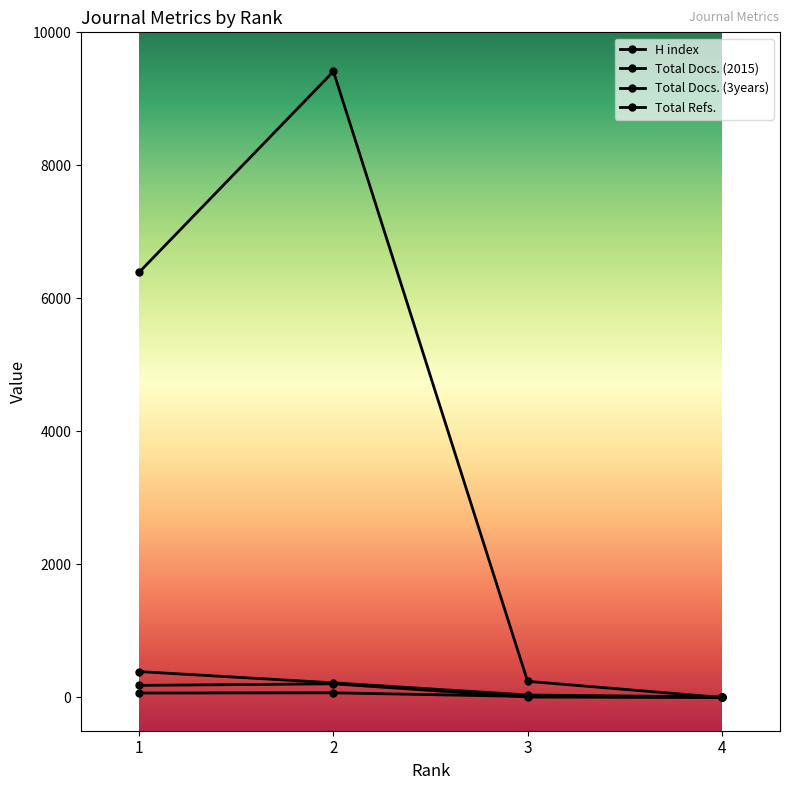

True or false: Total Refs. and Total Docs. (2015) intersect in this chart.

False